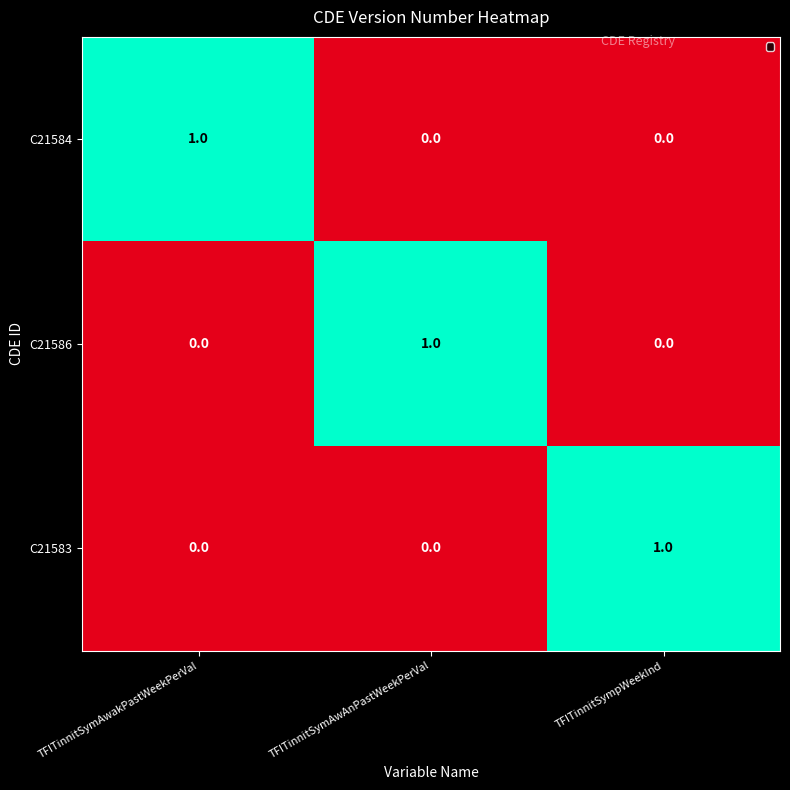

At which label does C21583 reach its peak?

TFITinnitSympWeekInd